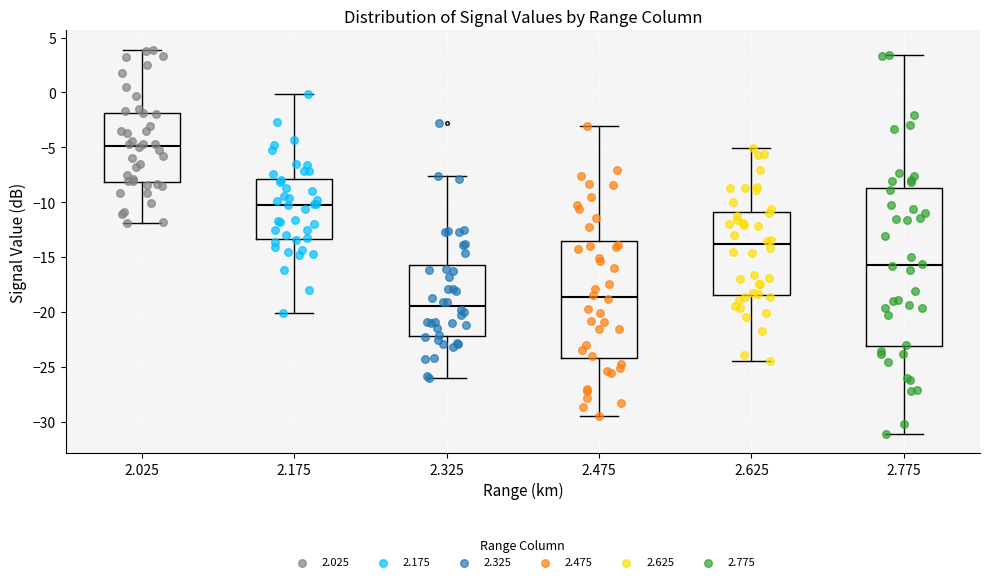

Which box is the tallest, from its lower edge to its upper edge?

2.775